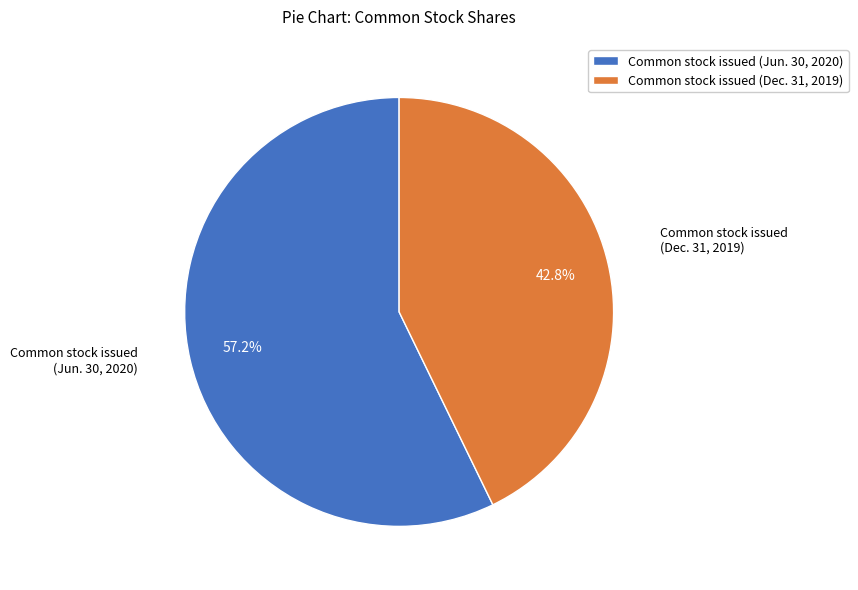

Rank the categories by value from highest to lowest.

Common stock issued (Jun. 30, 2020), Common stock issued (Dec. 31, 2019)